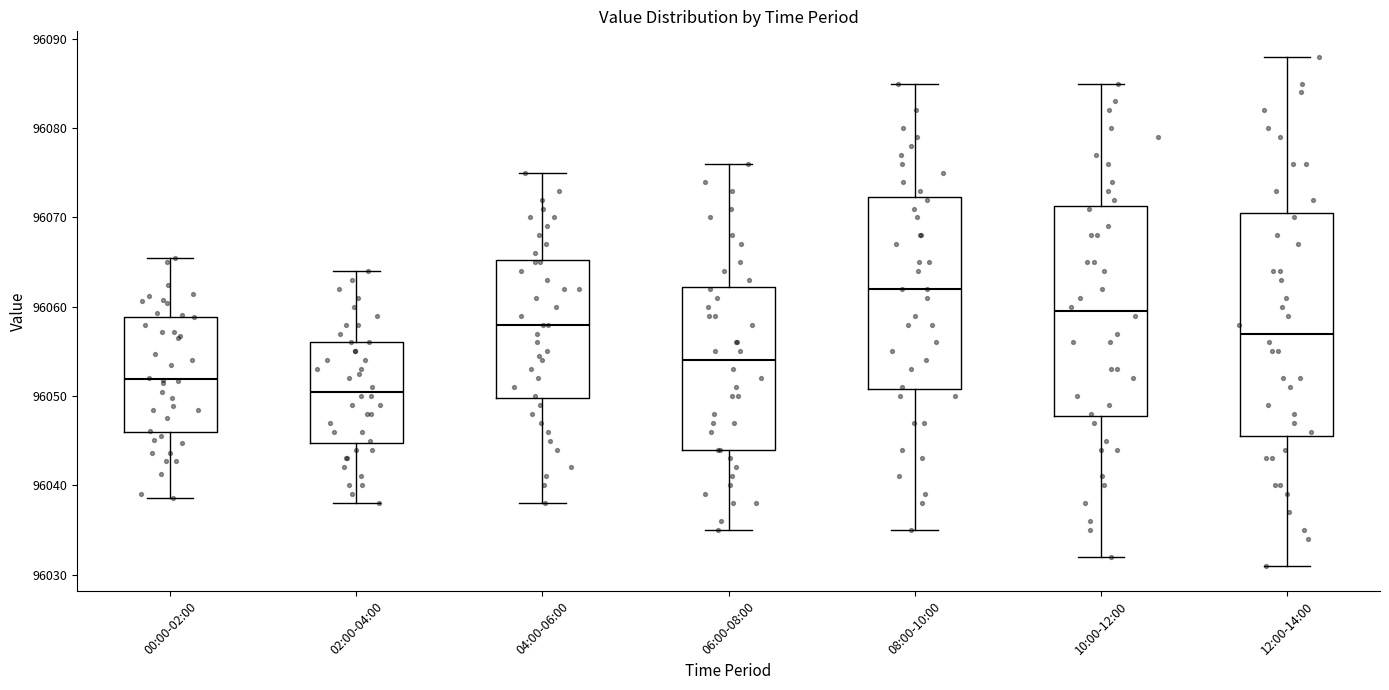

Comparing the boxes themselves (not the whiskers), which one is the tallest?

12:00-14:00